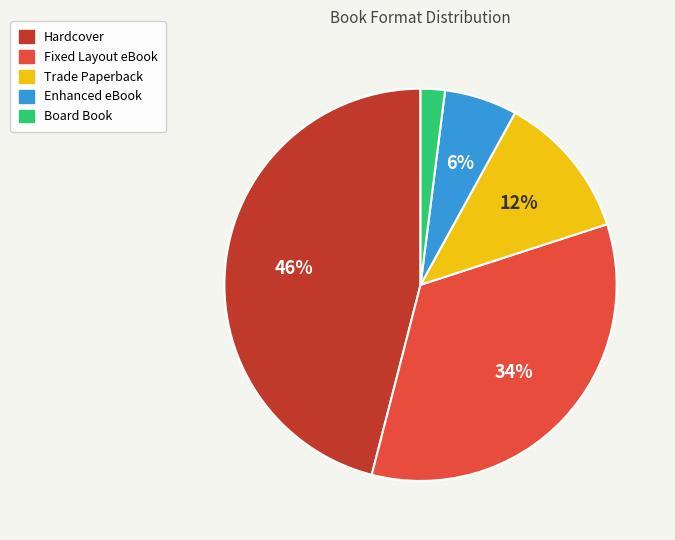

Count the number of slices in the pie.

5